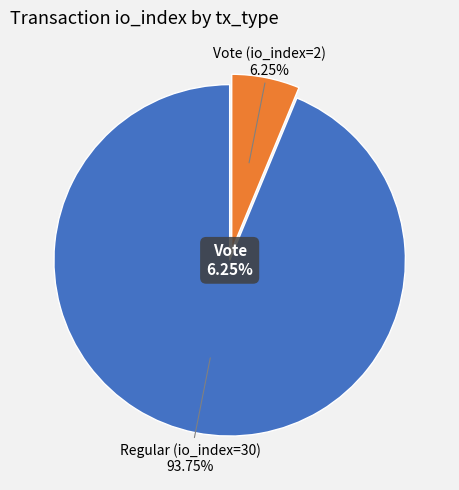

Is it true that Regular (io_index=30) is 99% of the pie?

False